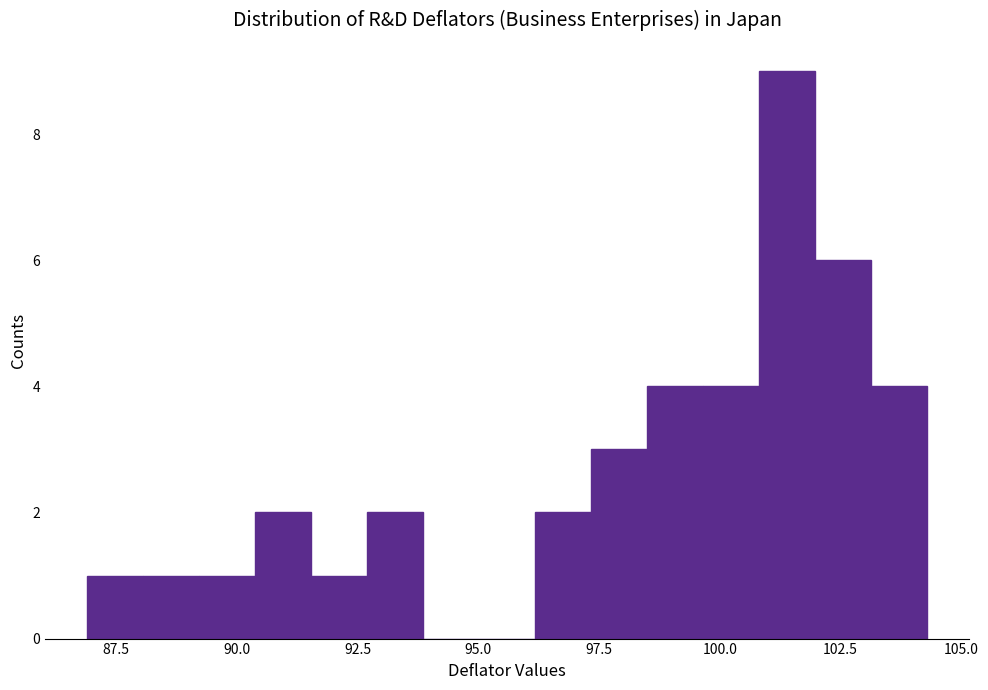

Around what value on the x-axis is the tallest bar? Give the approximate position of its centre, as read against the axis.

101.5